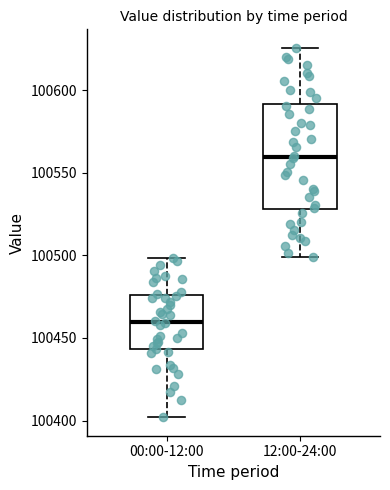

Reading left to right, transcribe this box plot: for each box, give where its median line is, the range the box spans, and where its two whiskers end, as read against the y-axis. The values are not printed on the chart, so give them approximately, as read against the axis.

00:00-12:00: median 100460, box 100445 to 100475, whiskers 100400 to 100500
12:00-24:00: median 100560, box 100530 to 100590, whiskers 100500 to 100625